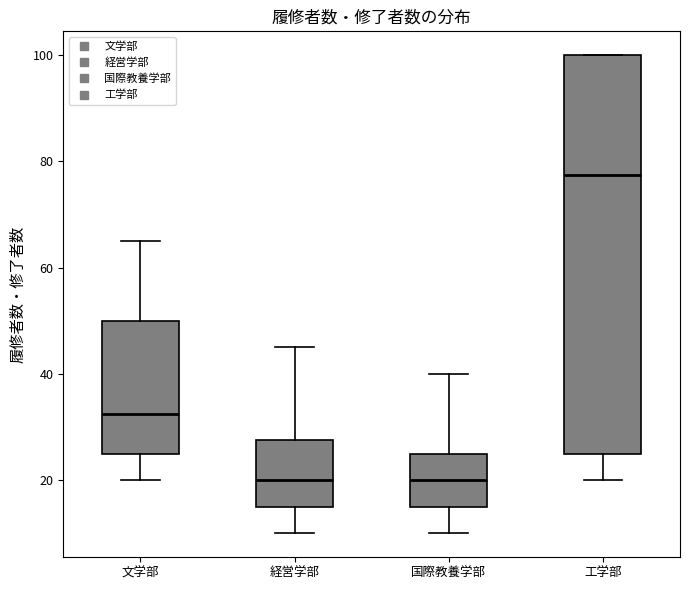

Reading left to right, transcribe this box plot: for each box, give where its median line is, the range the box spans, and where its two whiskers end, as read against the y-axis. The values are not printed on the chart, so give them approximately, as read against the axis.

文学部: median 32, box 26 to 50, whiskers 20 to 66
経営学部: median 20, box 16 to 28, whiskers 10 to 46
国際教養学部: median 20, box 16 to 26, whiskers 10 to 40
工学部: median 78, box 26 to 100, whiskers 20 to 100